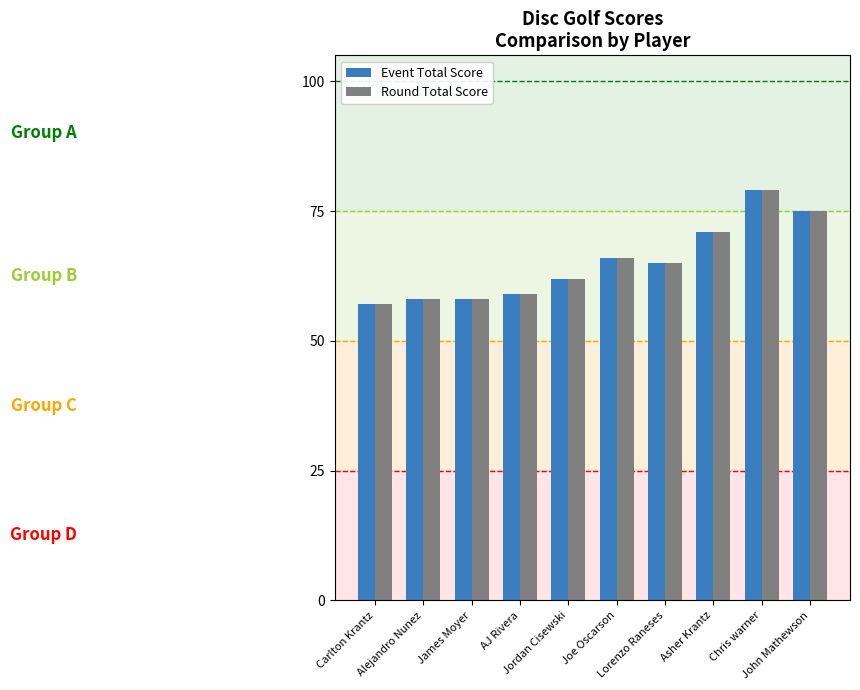

What value does the Round Total Score series have at Chris warner, to the nearest 5?

80